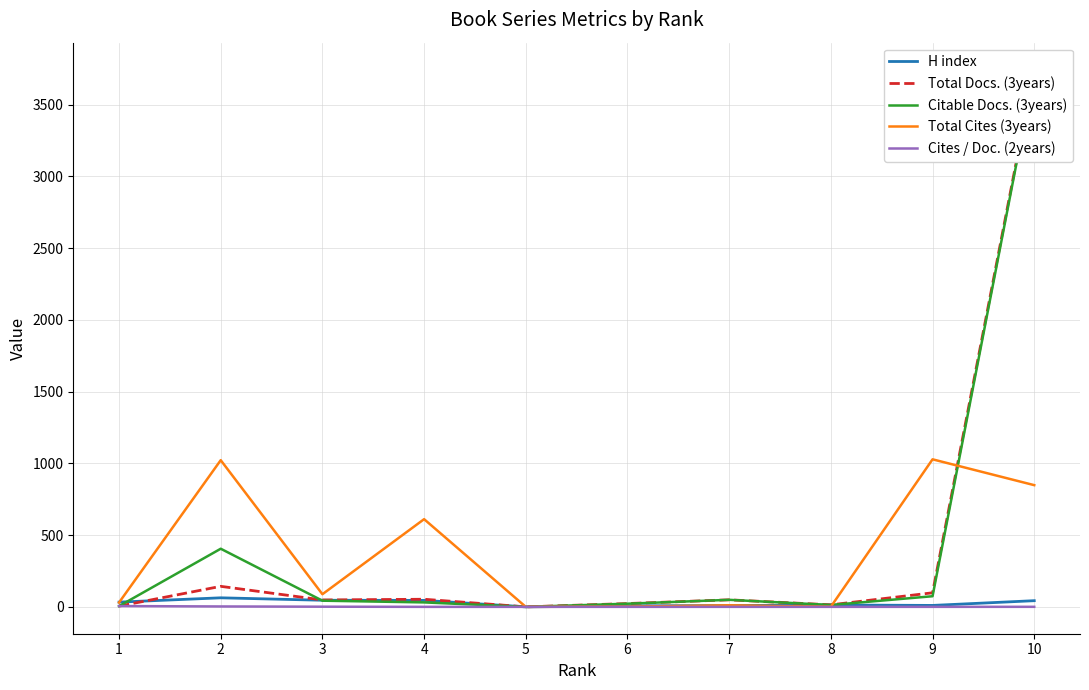

How many values in Cites / Doc. (2years) are above zero?

8